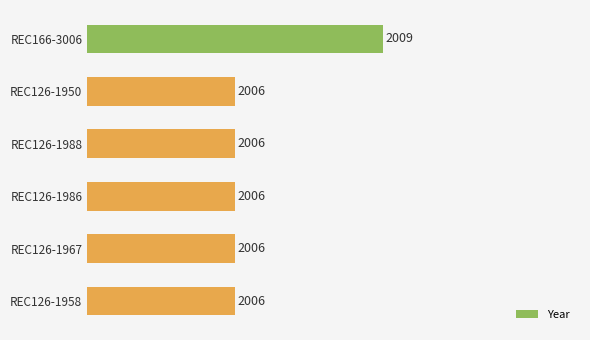

The value at REC126-1958 is 2006. True or false?

True